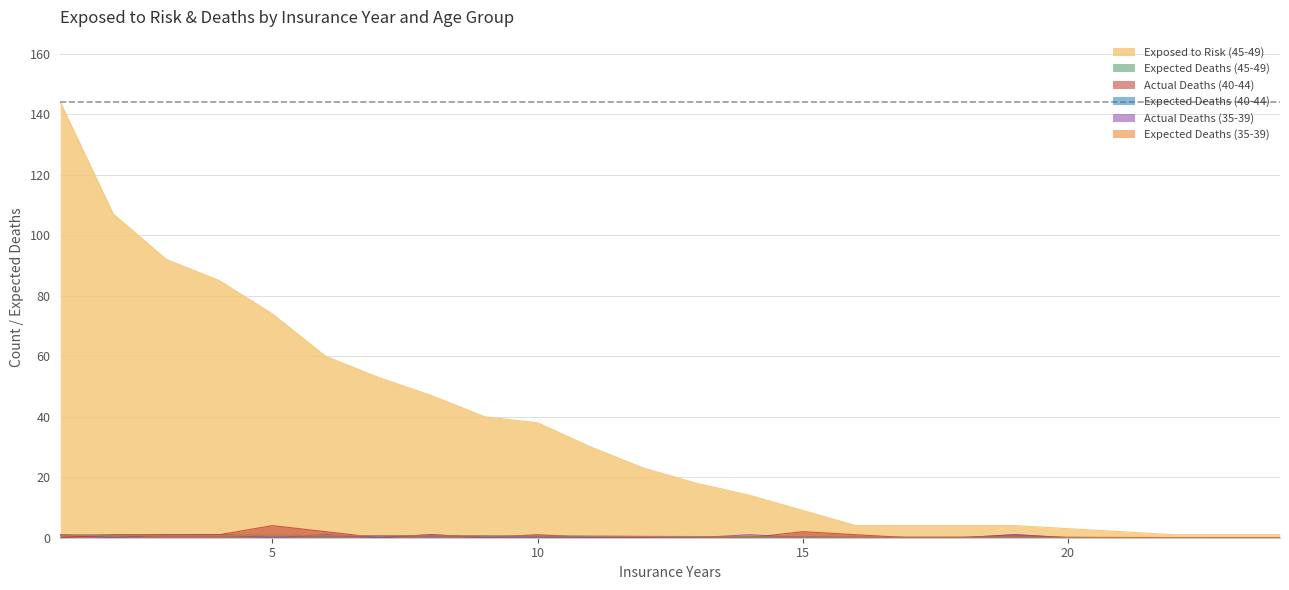

Between 23 and 17, which is larger?

17